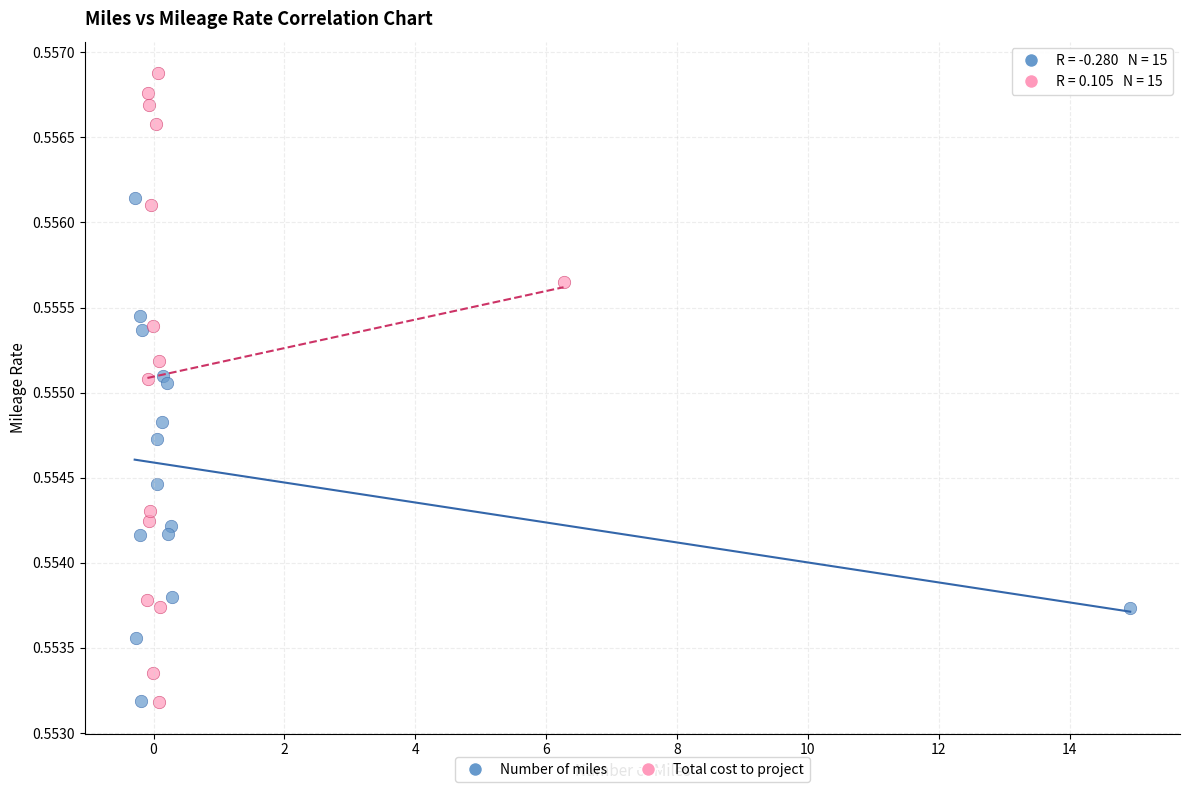

Which series reaches the maximum Y coordinate?

Total cost to project